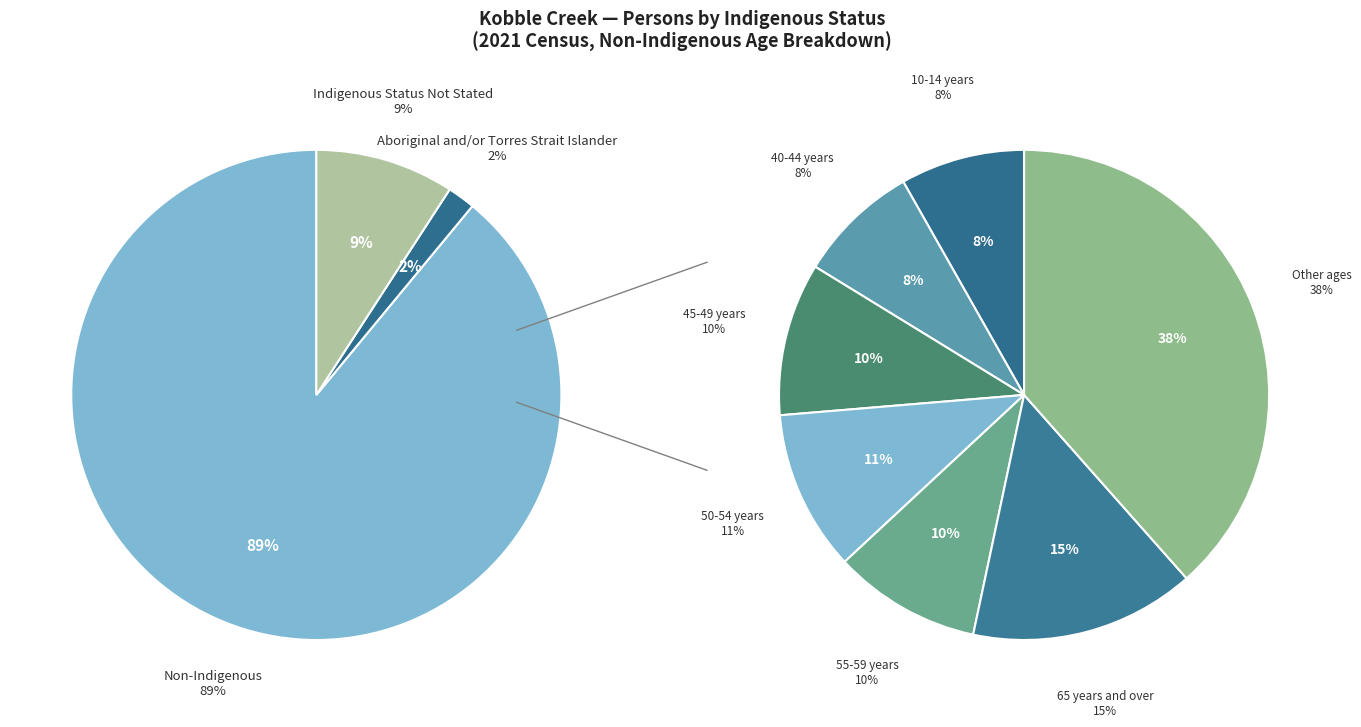

Rank the series by their maximum value, from lowest to highest.

Aboriginal and/or Torres Strait Islander (Persons), Indigenous Status Not Stated (Persons), Non-Indigenous (Persons)